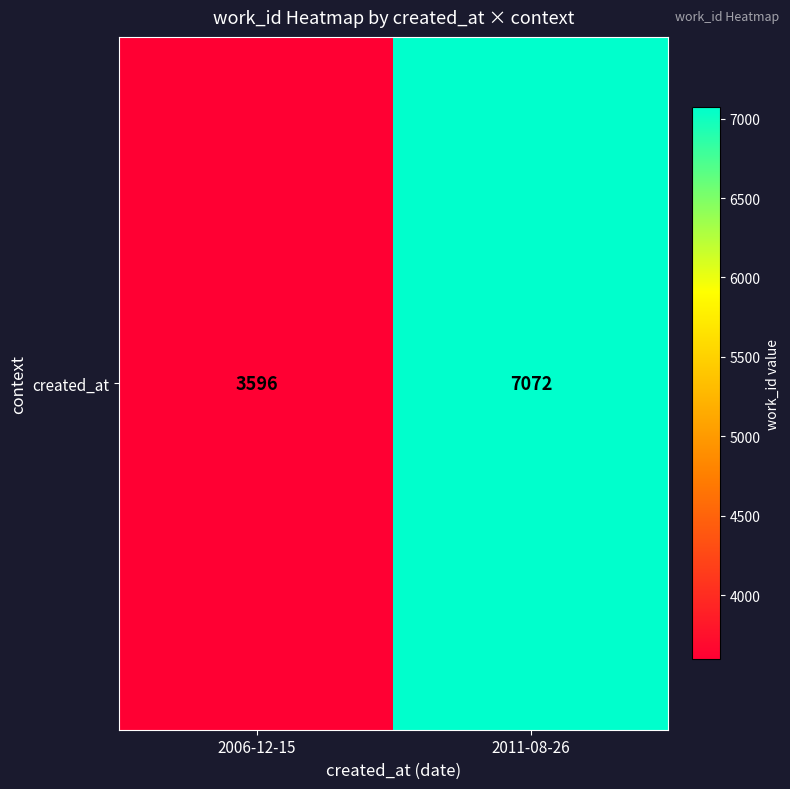

What is the difference between the maximum and minimum values?

3476